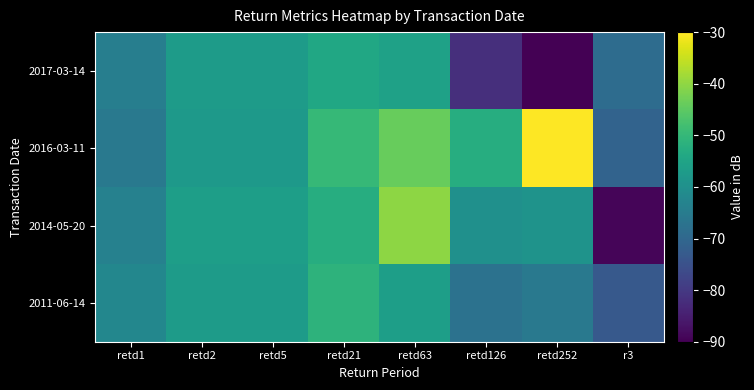

Rank the series at retd252 from lowest to highest value.

2017-03-14, 2011-06-14, 2014-05-20, 2016-03-11